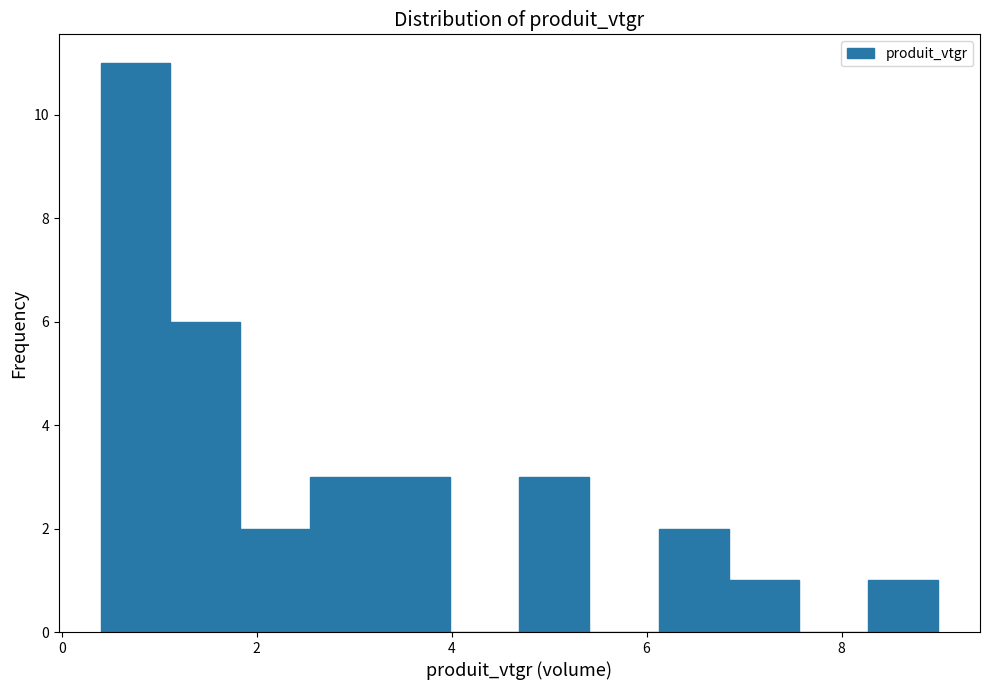

Read against the x-axis, roughly where is the centre of the tallest bar?

0.8